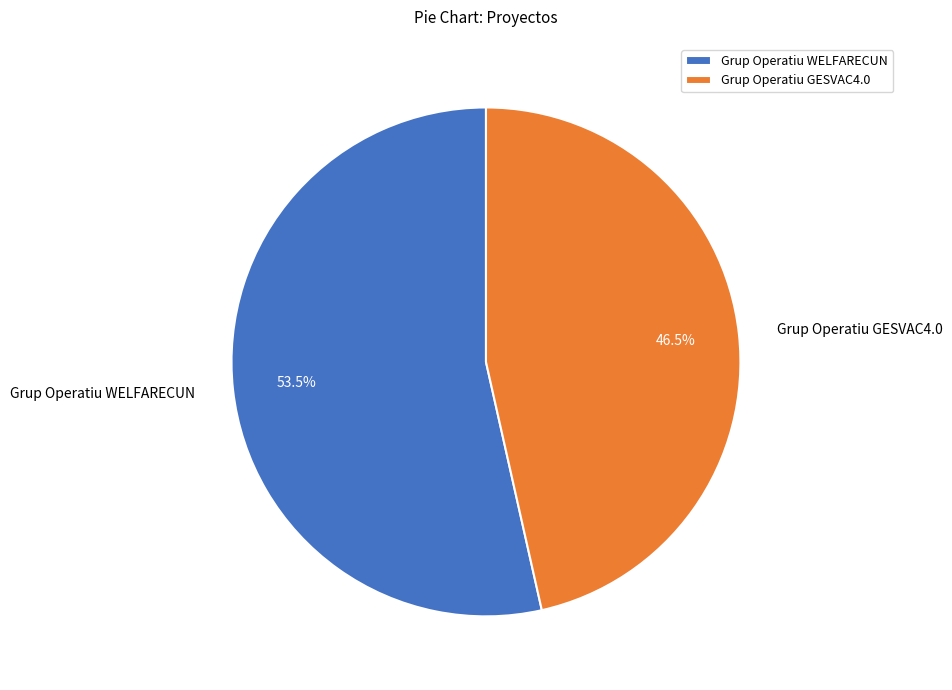

What percentage do Grup Operatiu WELFARECUN and Grup Operatiu GESVAC4.0 together represent?

100.0%